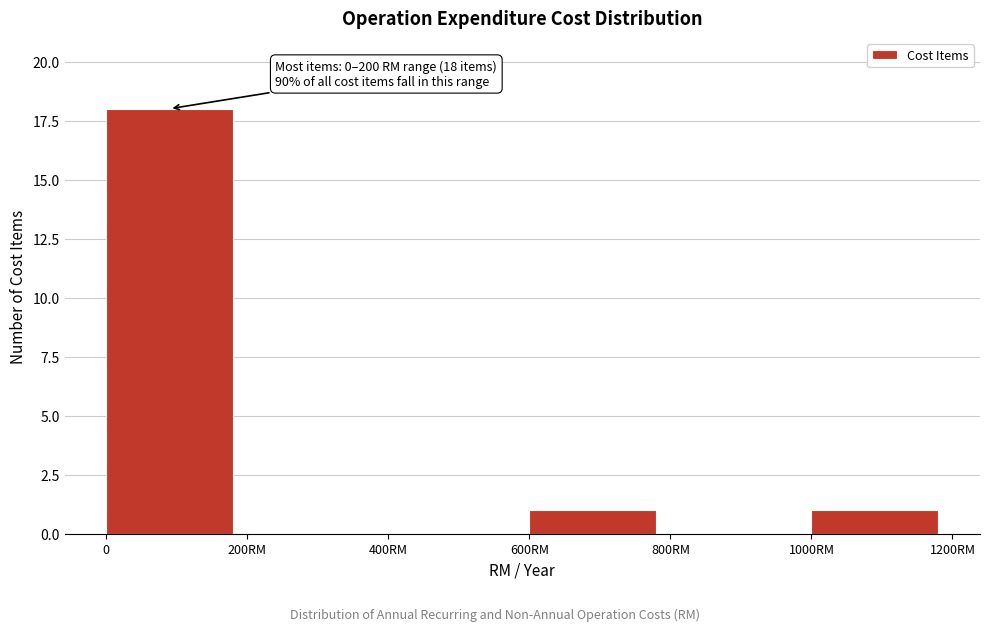

Reading right to left, list all the values displayed in this chart.

1000RM=1	800RM=0	600RM=1	400RM=0	200RM=0	0=18